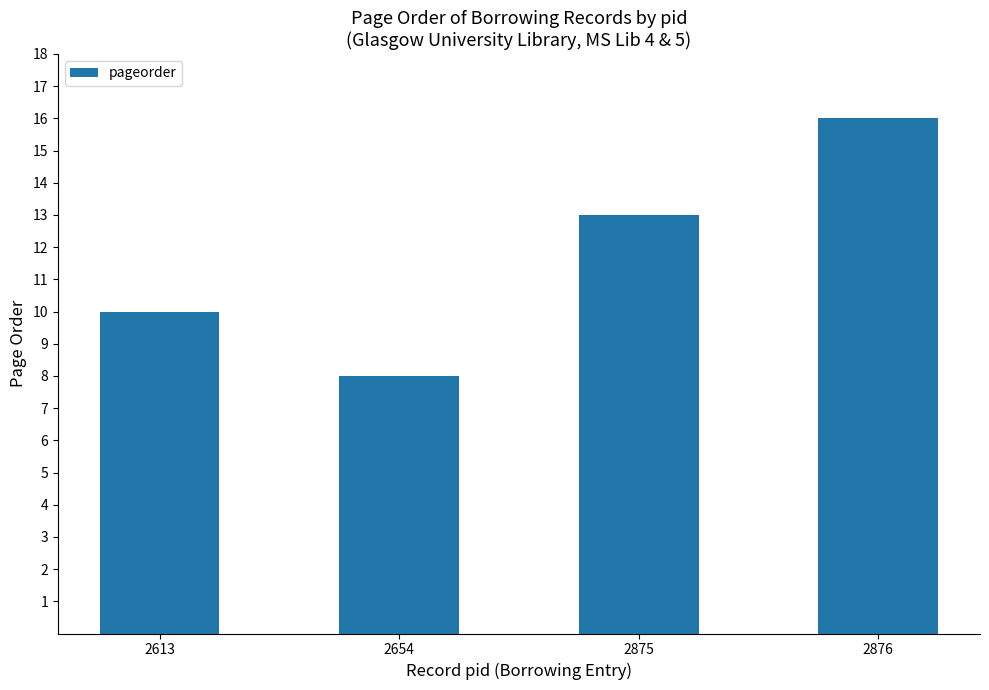

At which category does the chart reach its minimum across all series?

2654